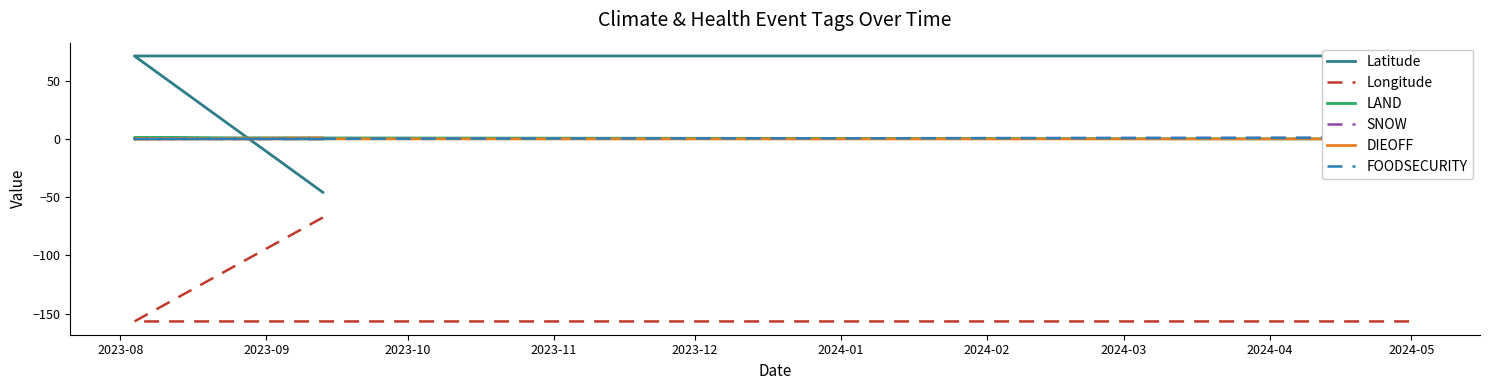

At which label does Longitude reach its minimum?

2023-09